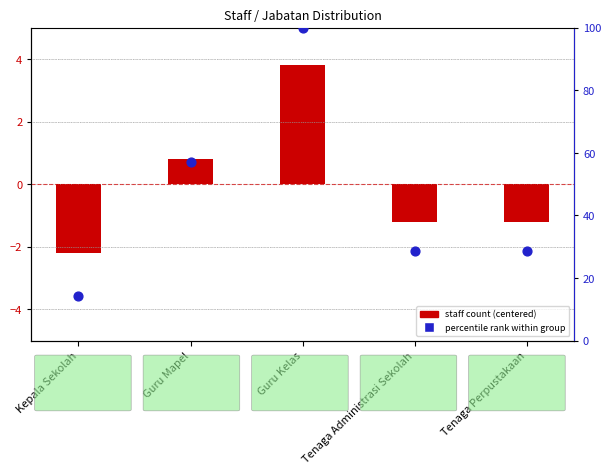

What is the total value across all series at Tenaga Perpustakaan?

27.4